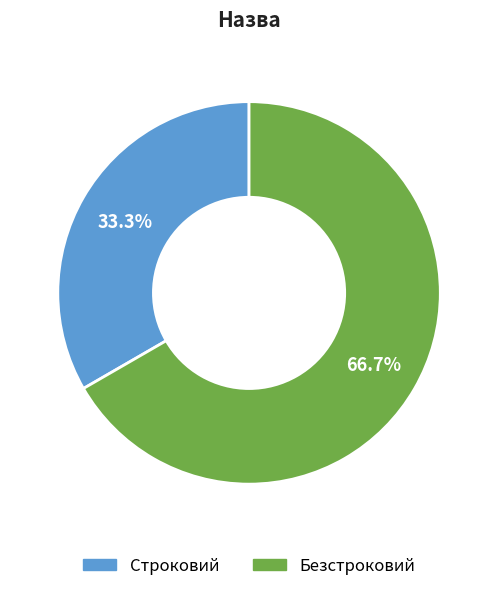

Is there any slice that represents more than half of the pie?

Yes